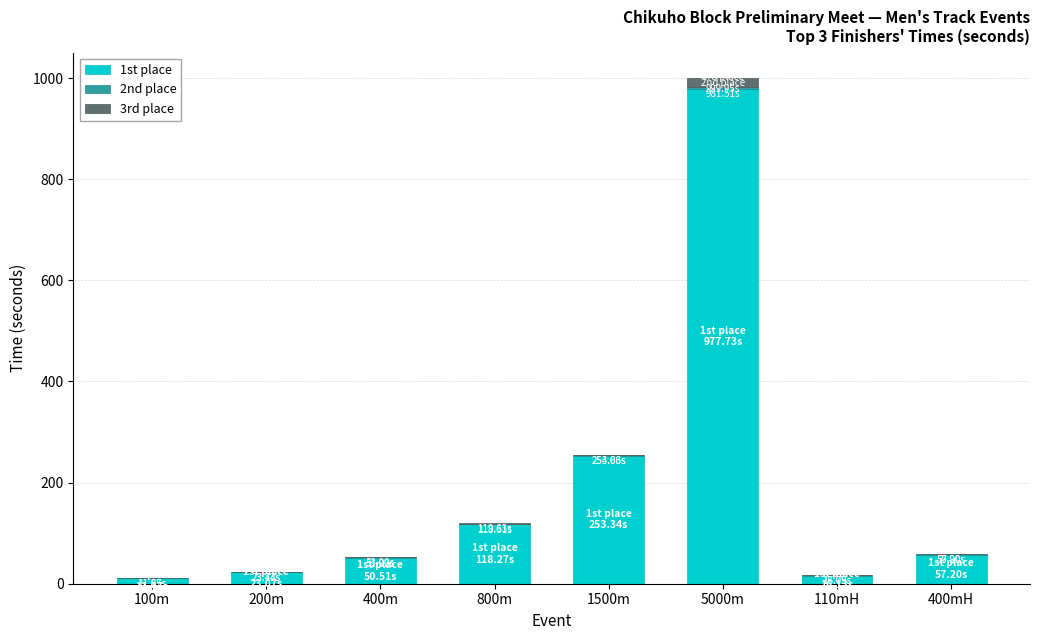

How many series are shown in this chart?

3